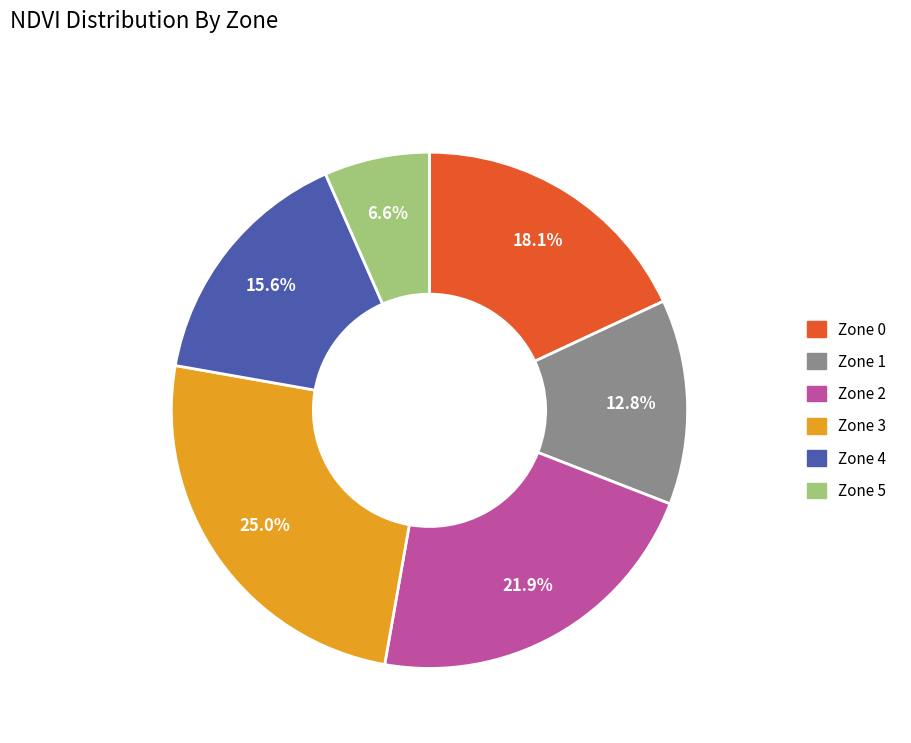

To the nearest percent, what is the combined percentage of Zone 2 and Zone 0?

40%